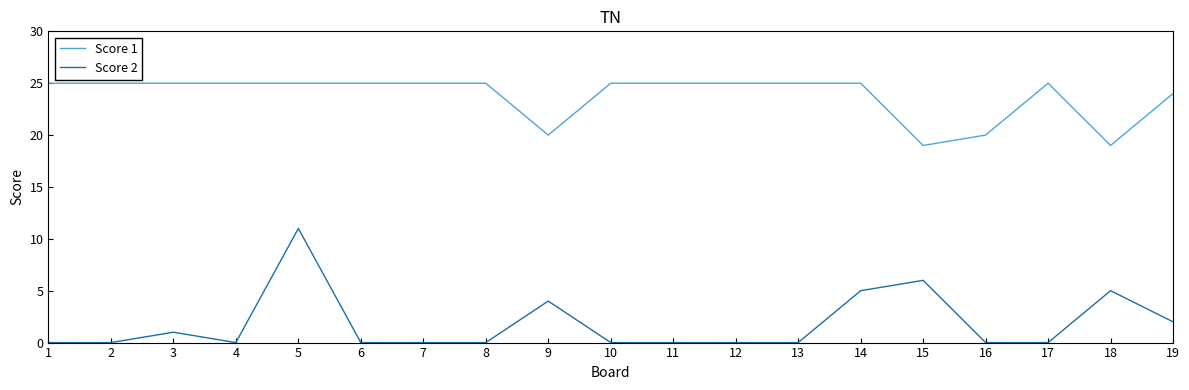

The value of Score 1 at 1 is 25. True or false?

True